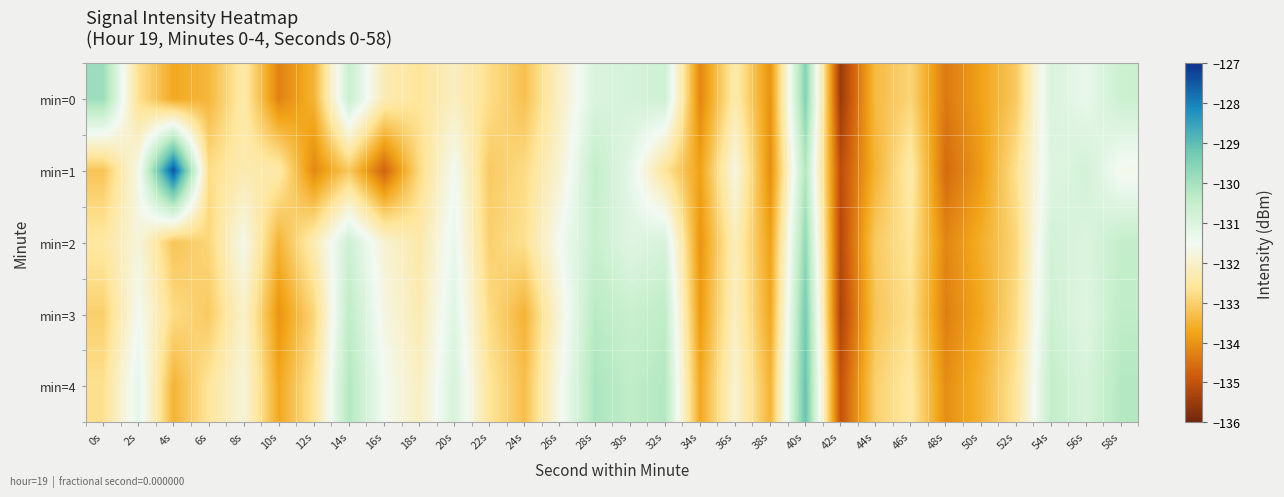

Which label corresponds to the largest value in the chart?

4s